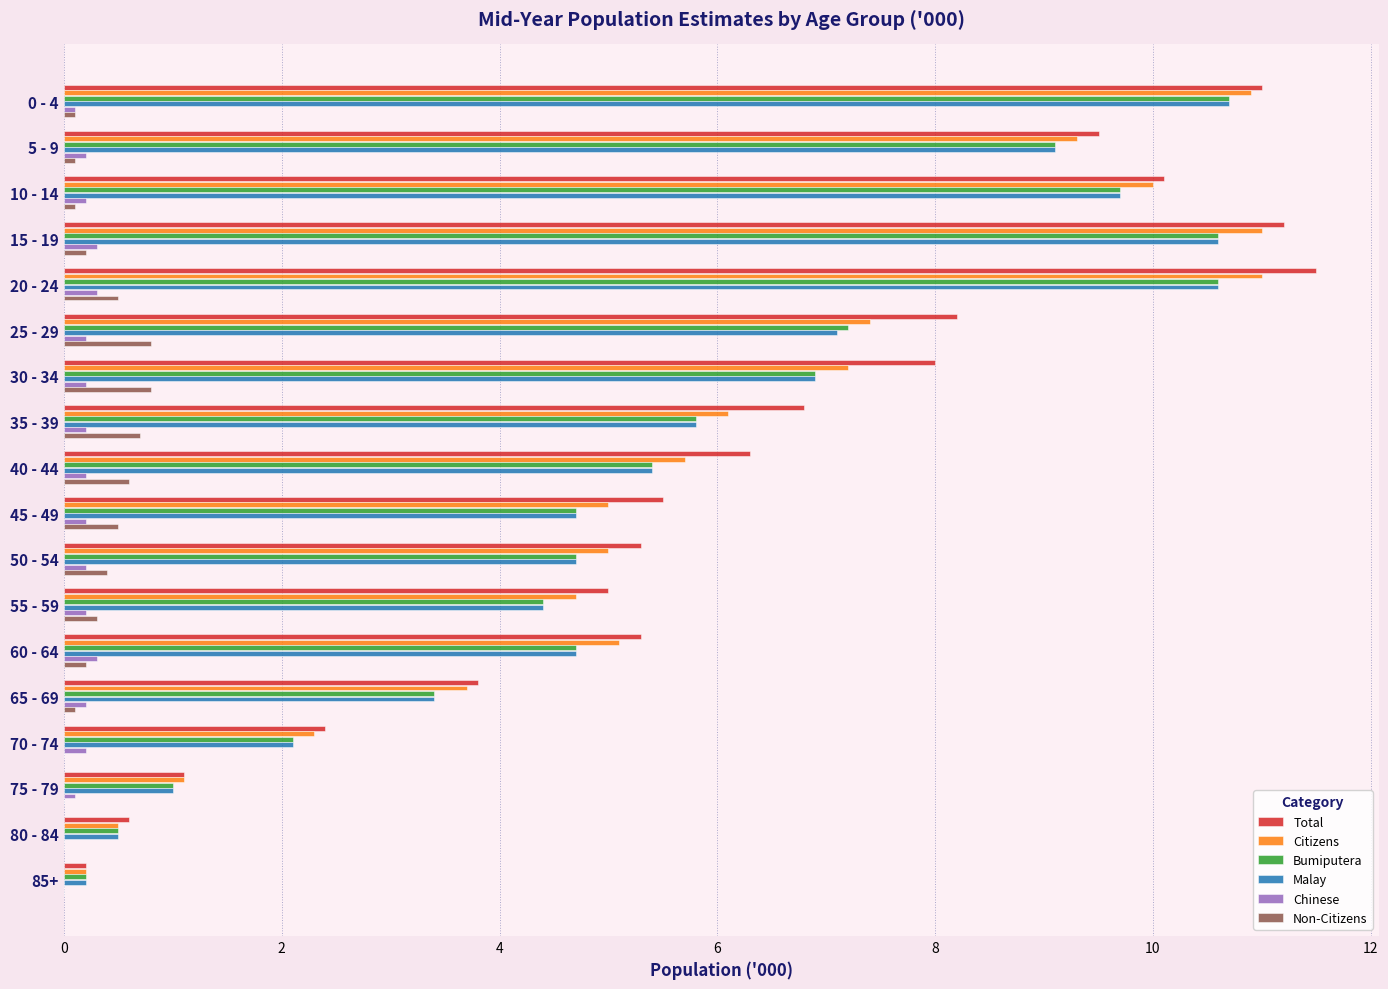

What is the sum of all Bumiputera values?

101.7